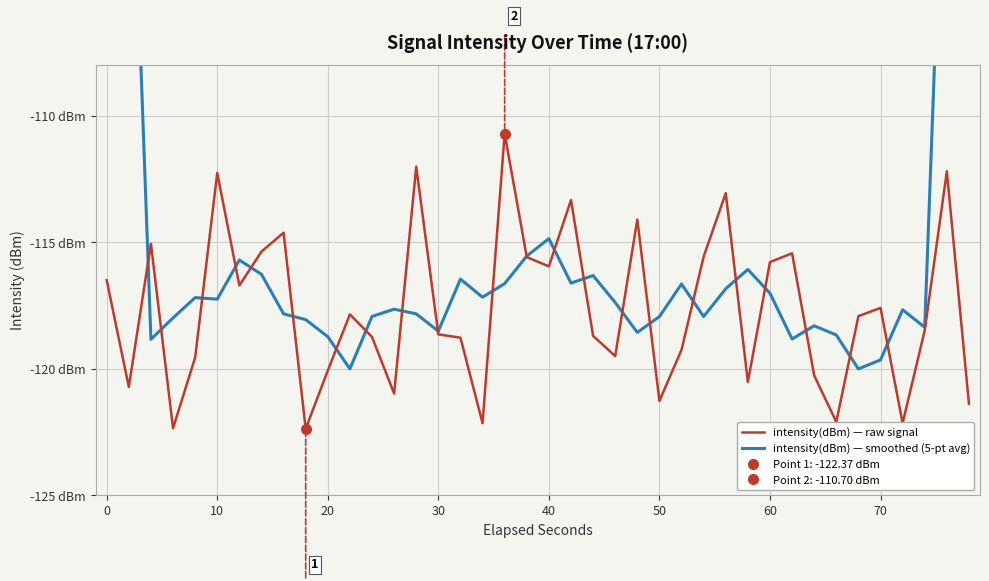

True or false: intensity(dBm) — raw signal has a value of -75.5 at 11.

False